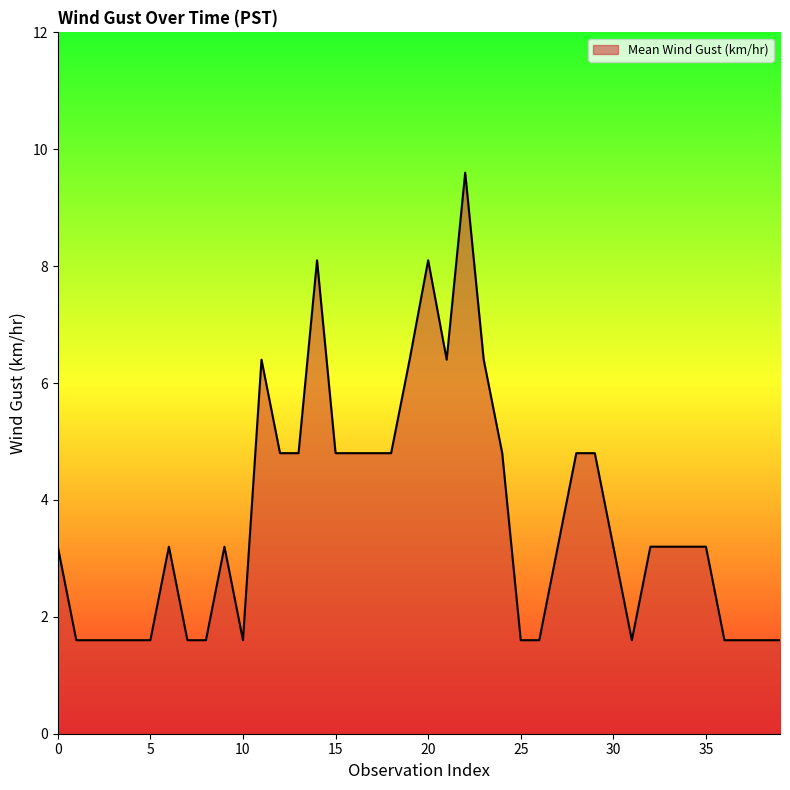

What is the greatest value displayed?

9.6